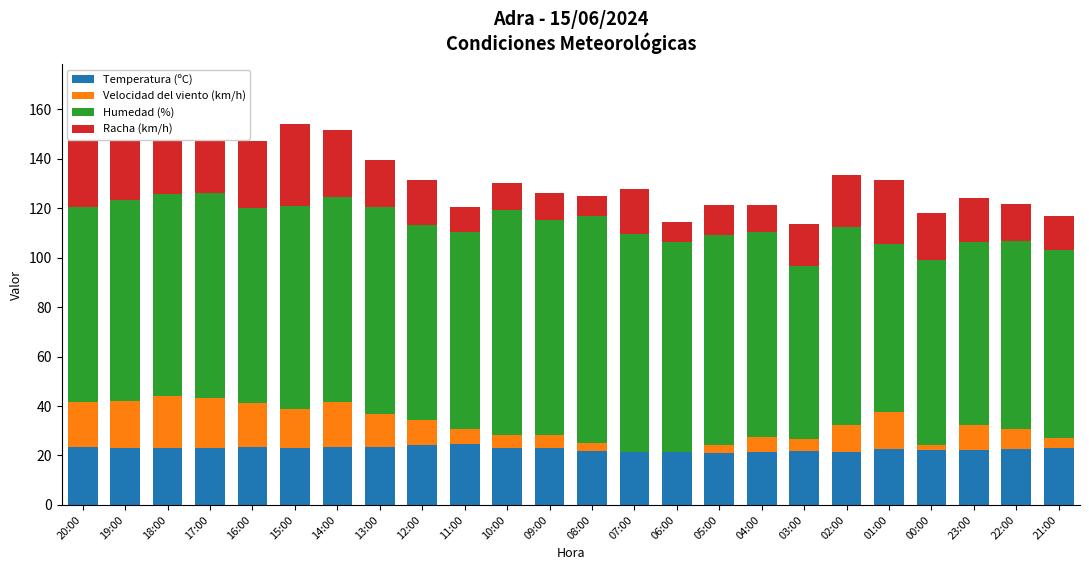

What is the difference between the second highest and second lowest values in the Humedad (%) series?

21.0